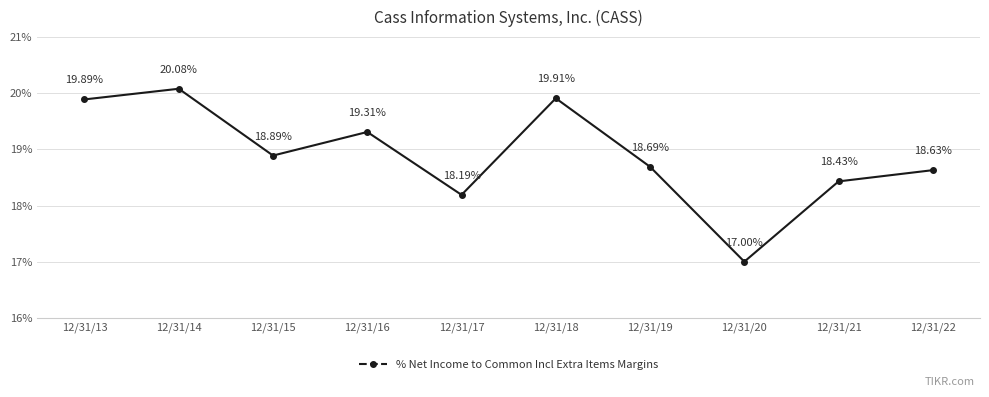

Reading left to right, extract all data points from this chart.

19.9	20.1	18.9	19.3	18.2	19.9	18.7	17.0	18.4	18.6